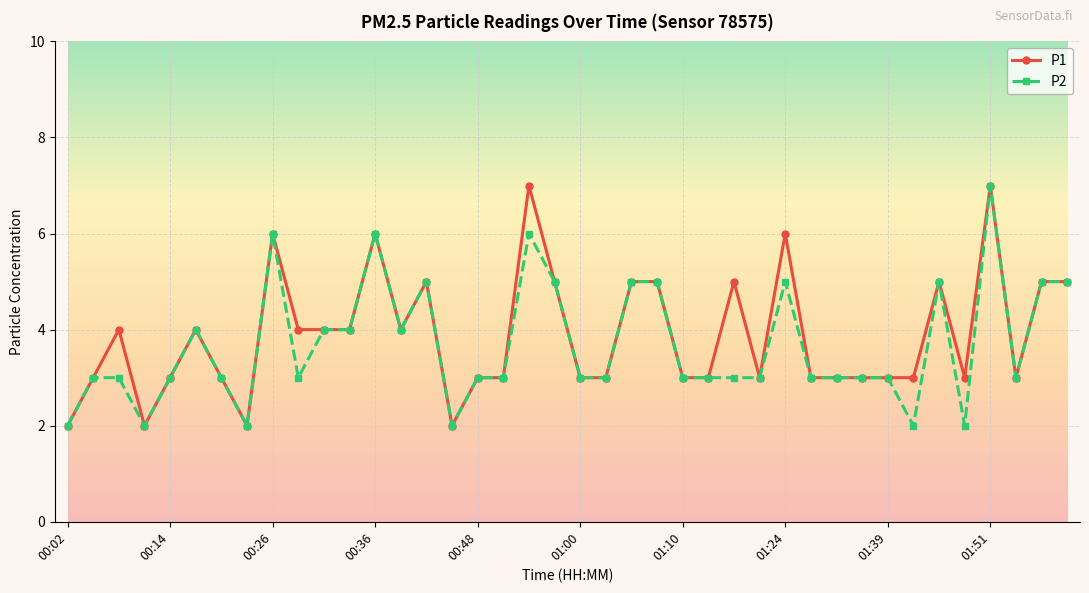

What is the maximum value shown in the chart?

7